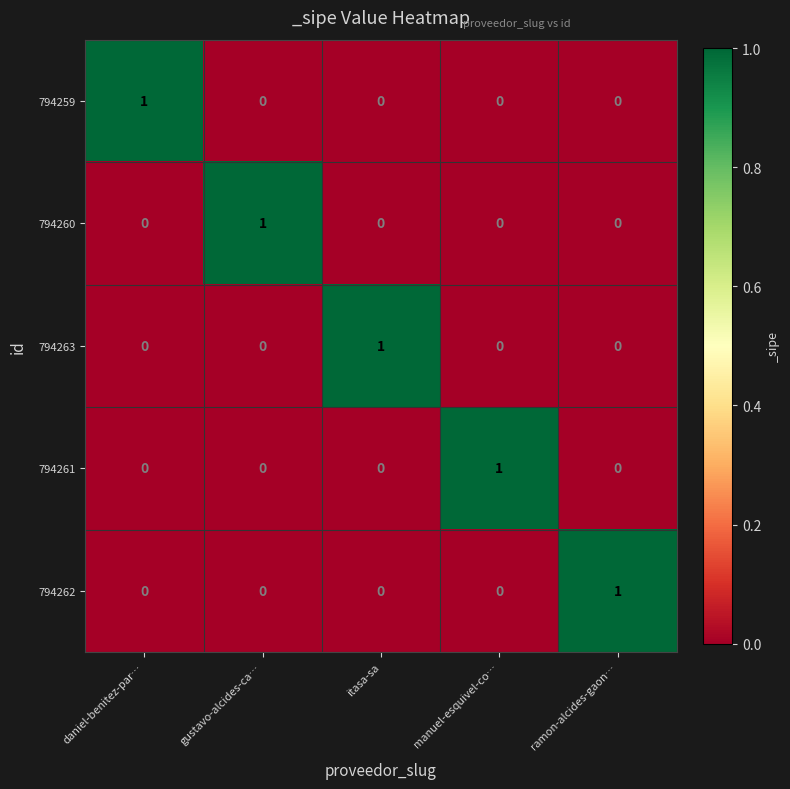

What is the difference between the highest and lowest values at daniel-benitez-par…?

1